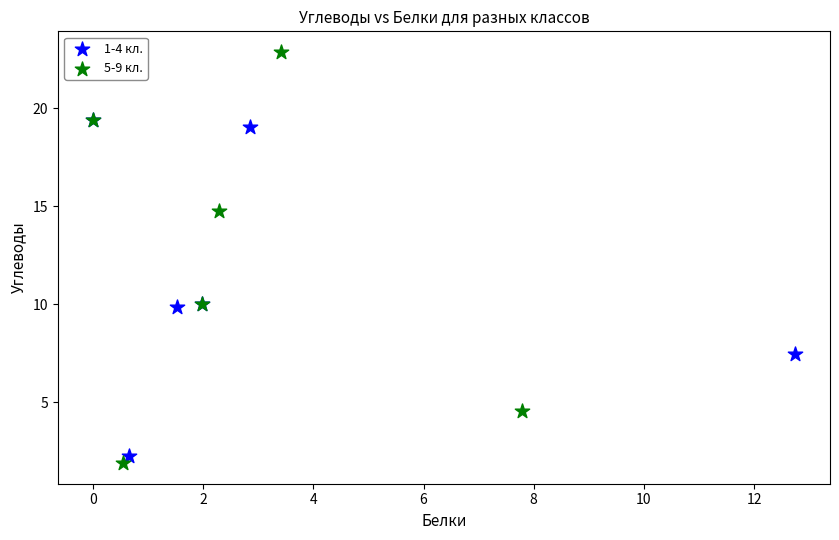

Which series has the largest Y range (max minus min)?

5-9 кл.